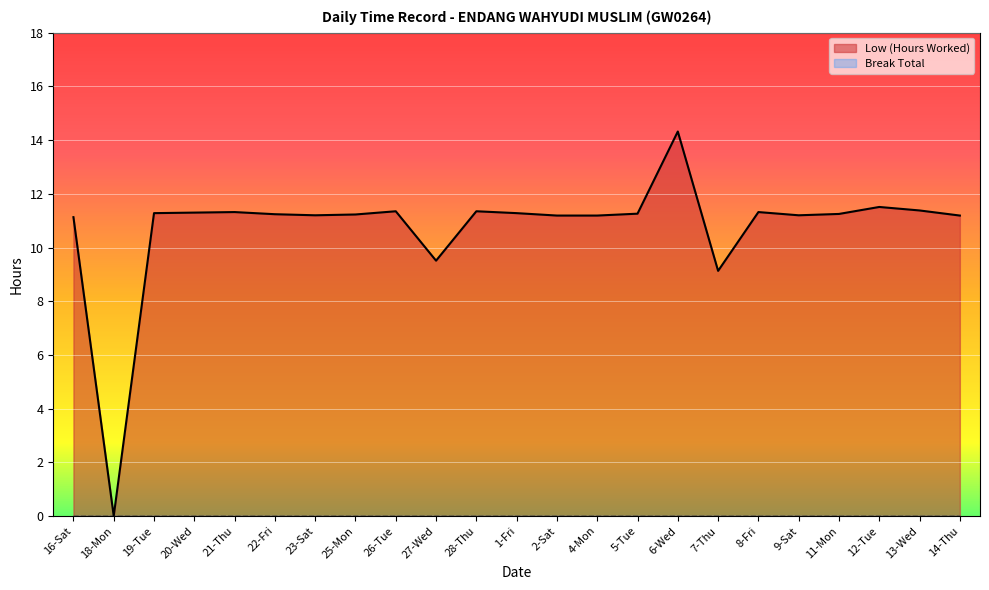

What is the value of the 20th point from the left?

11.2